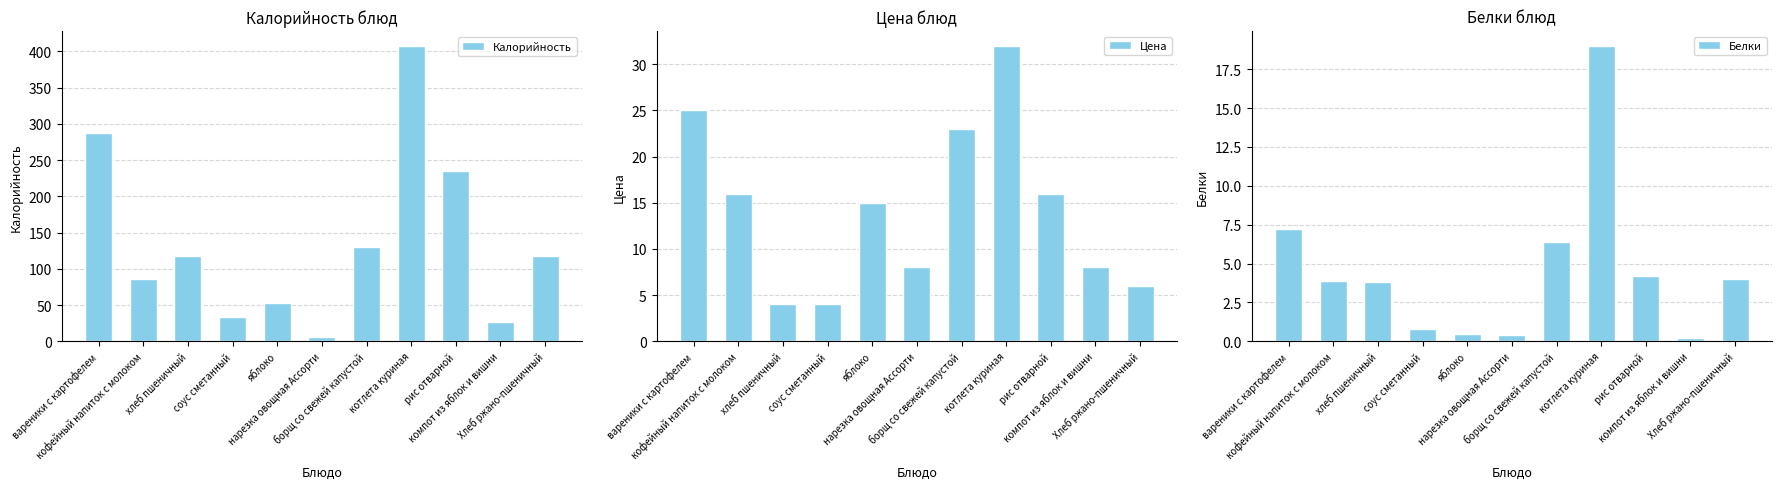

At which label is Белки closest to 9?

вареники с картофелем